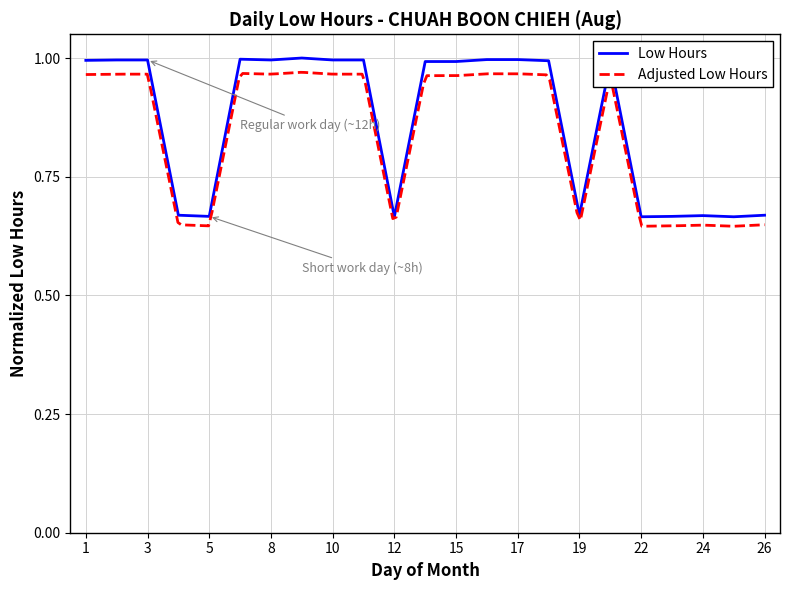

What is the smallest value displayed?

0.7